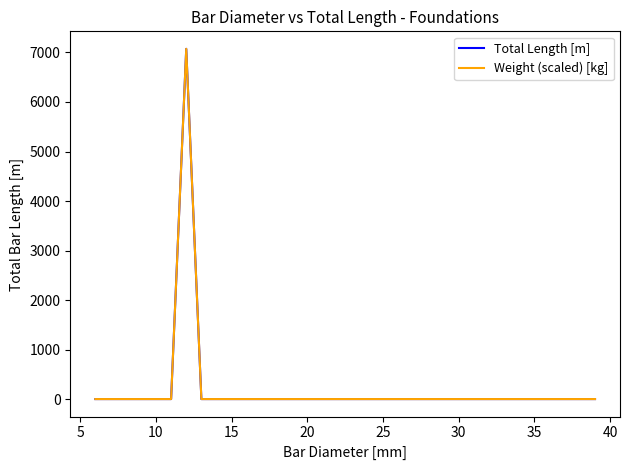

Does the chart display data point markers on the line(s)?

No